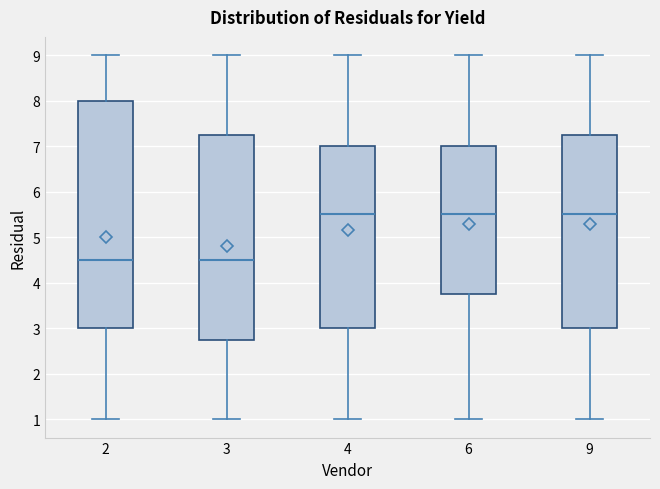

Comparing the boxes themselves (not the whiskers), which one is the tallest?

2